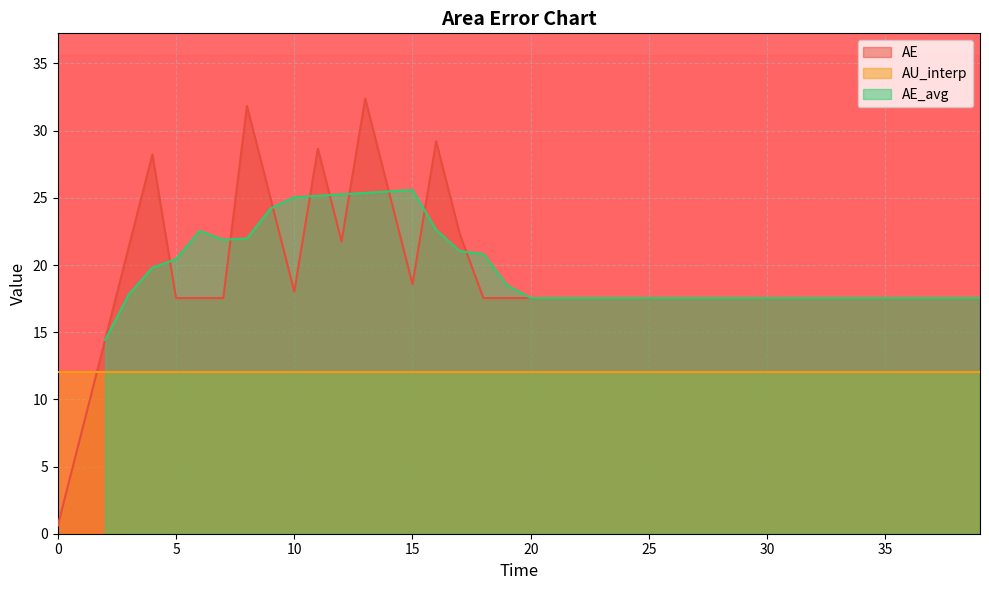

What is the label of the 14th point from the left?

13